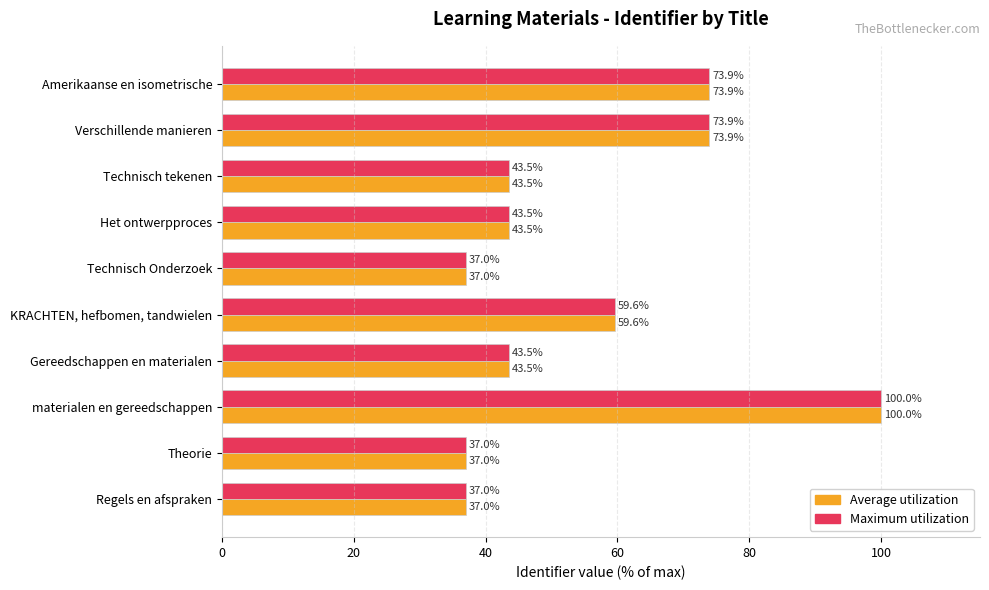

What is the average value of the Average utilization series?

54.9